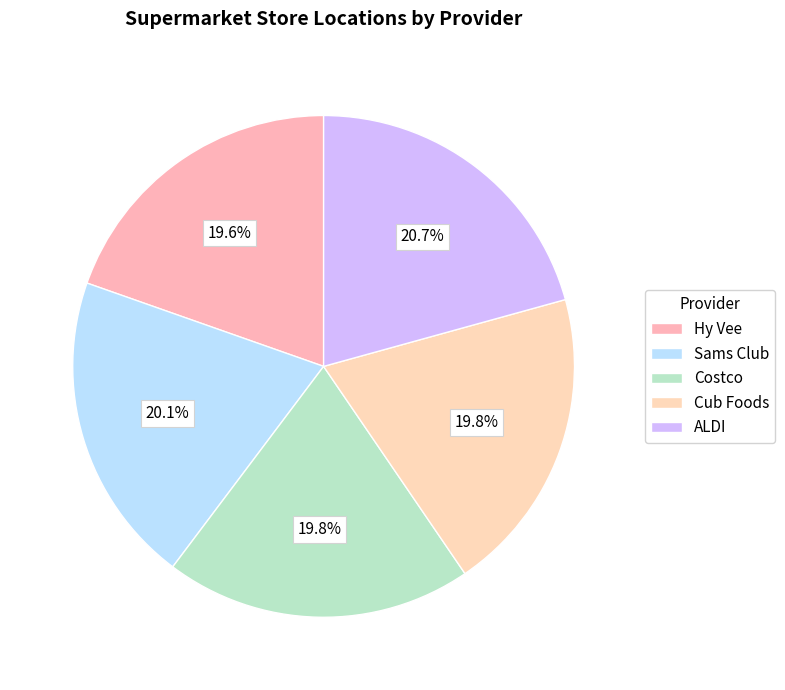

Count the number of slices in the pie.

5